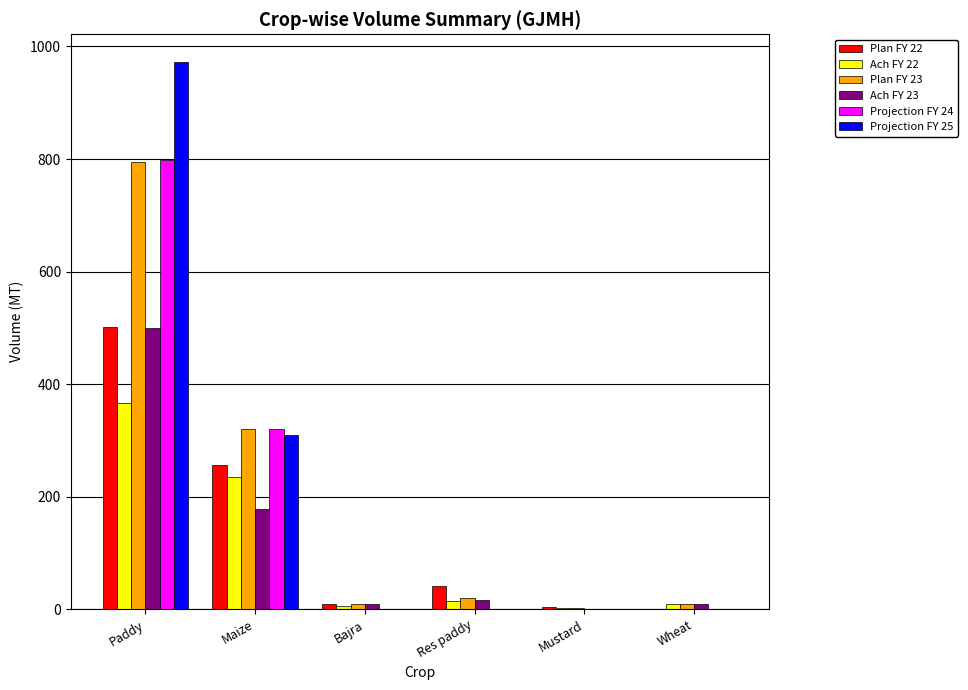

Where does the Ach FY 22 series first go above 15?

Paddy